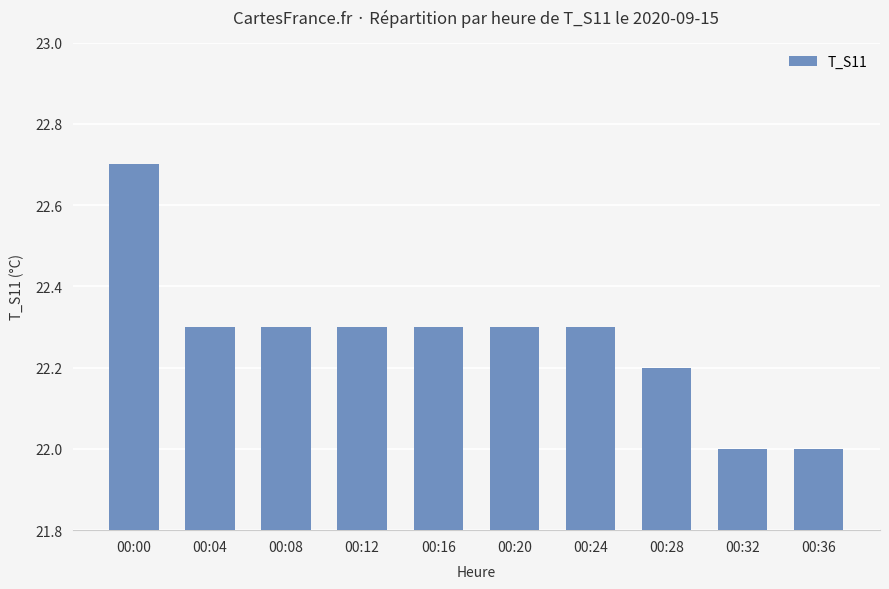

Which category has the highest value across all series?

00:00